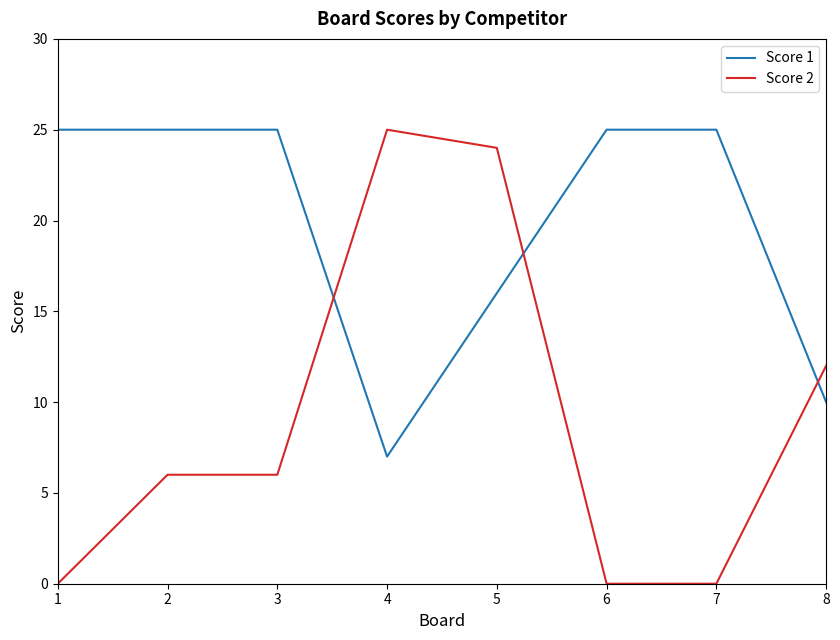

How many distinct data groups are displayed?

2